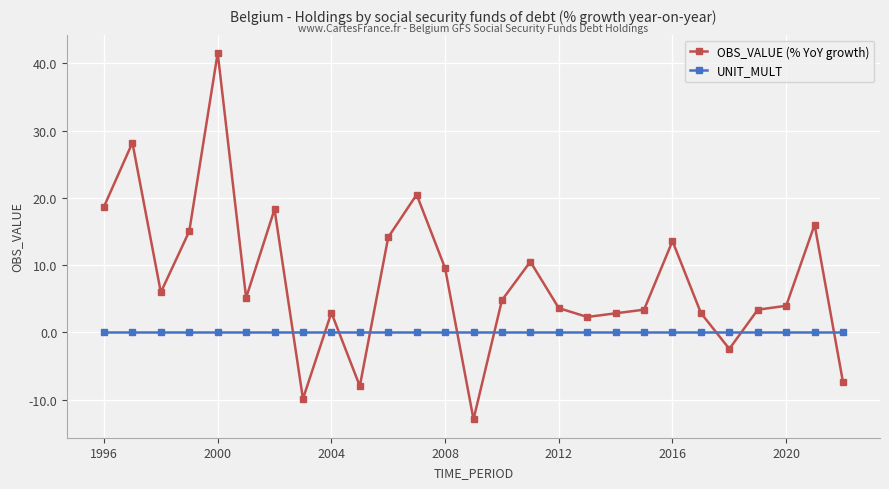

Rank the series by their average value, from lowest to highest.

UNIT_MULT, OBS_VALUE (% YoY growth)